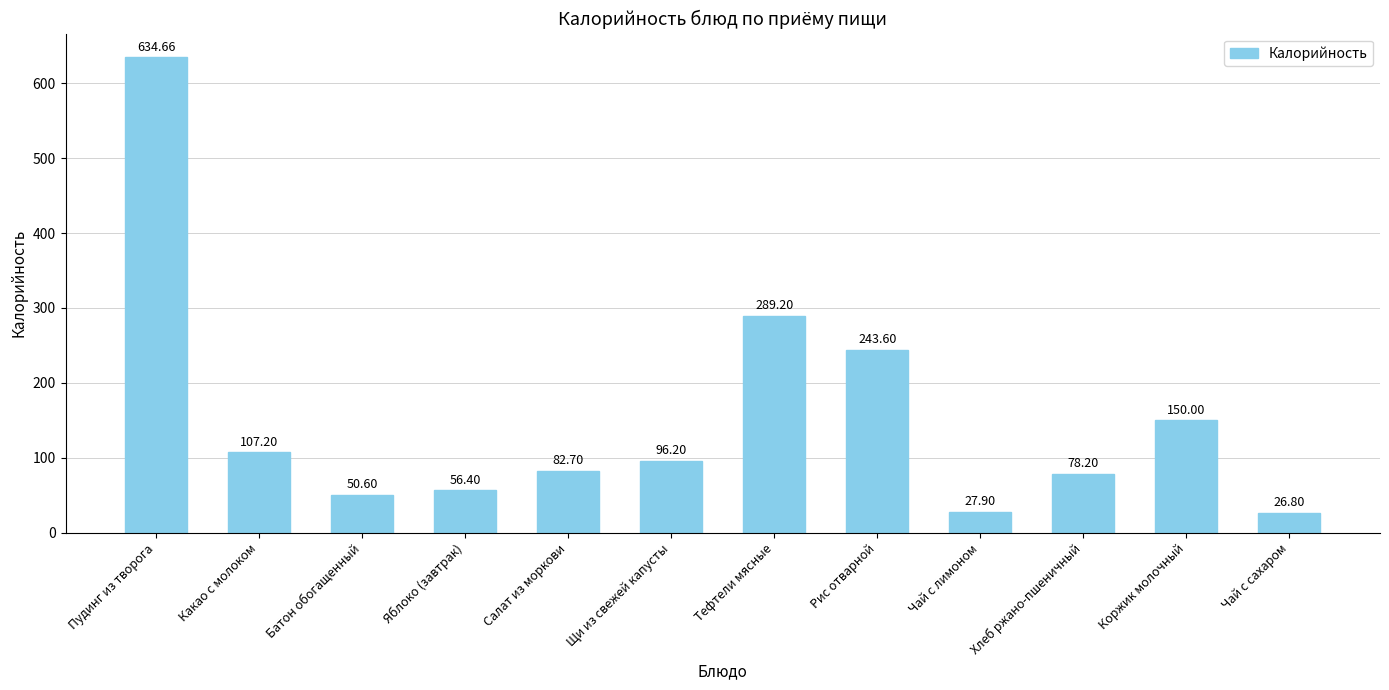

What is the approximate value at Пудинг из творога?

634.7